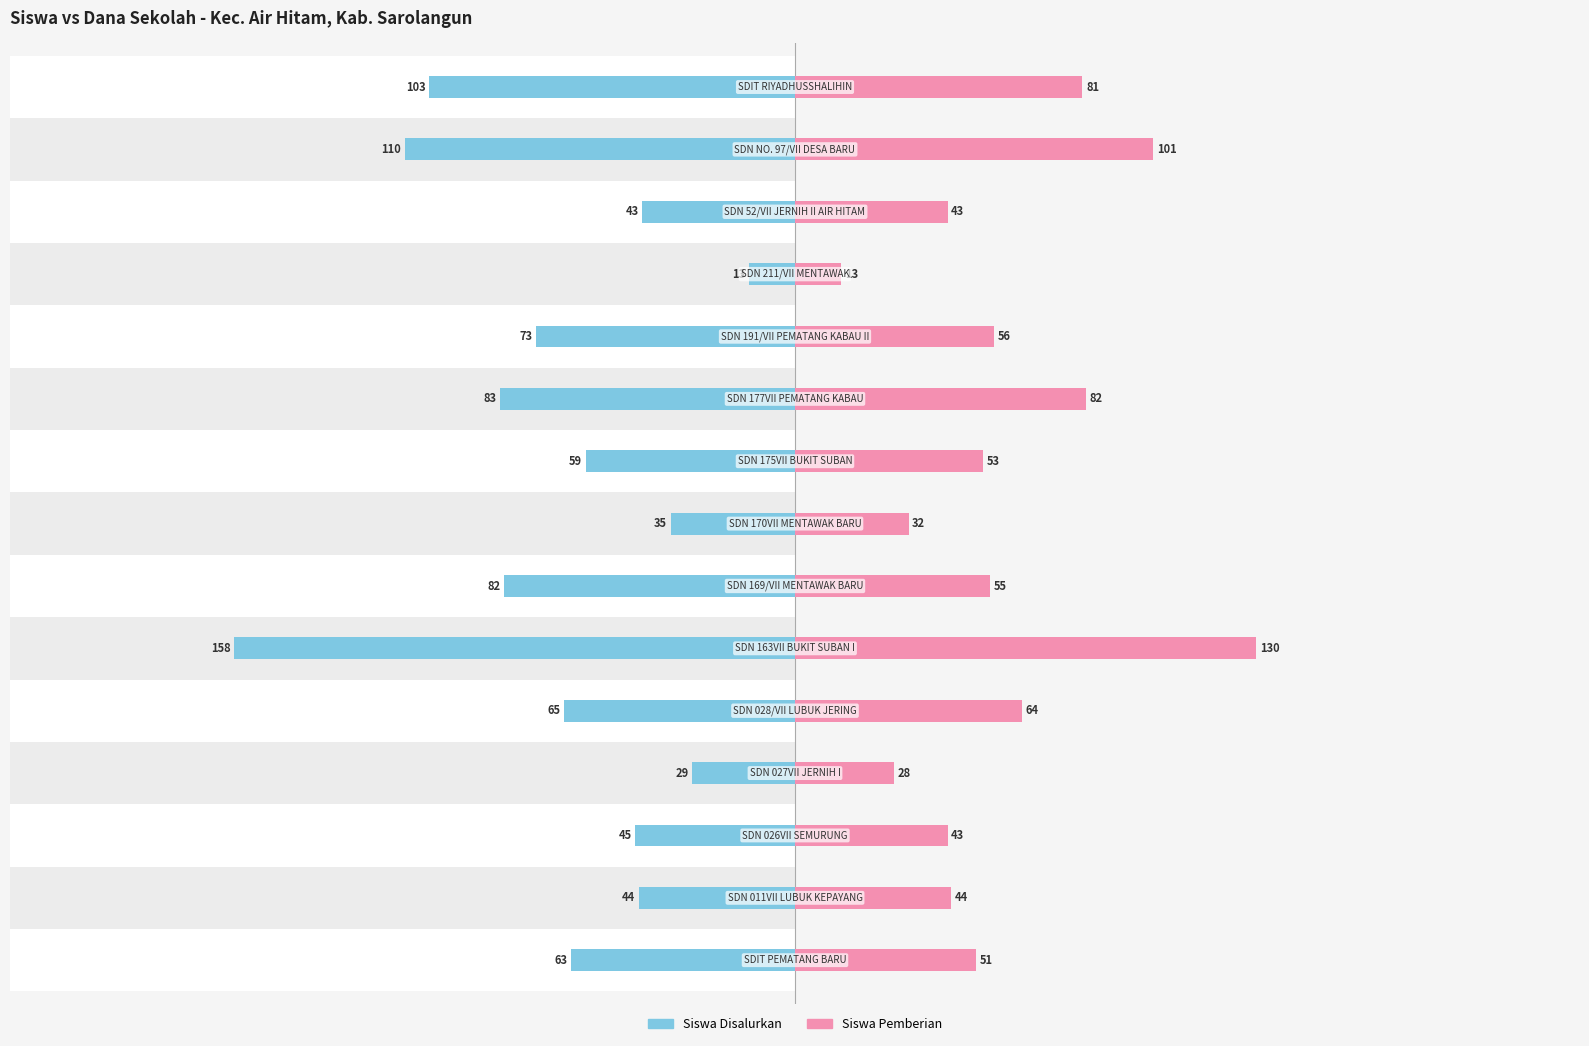

Where does the Siswa Pemberian series first go above 53?

4